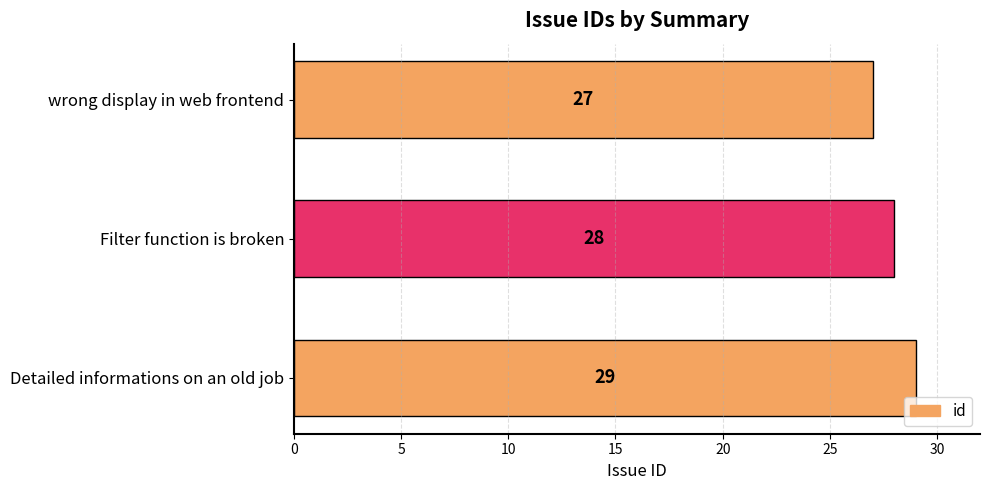

Approximately how many times larger is the value at wrong display in web frontend compared to Detailed informations on an old job?

0.9